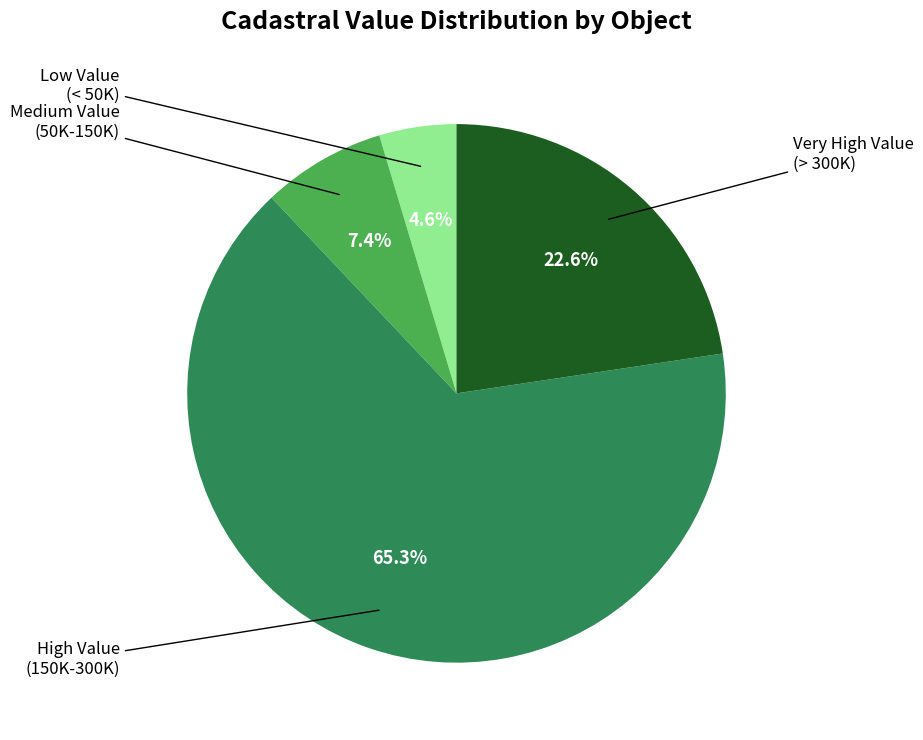

Does any single category account for the majority?

Yes